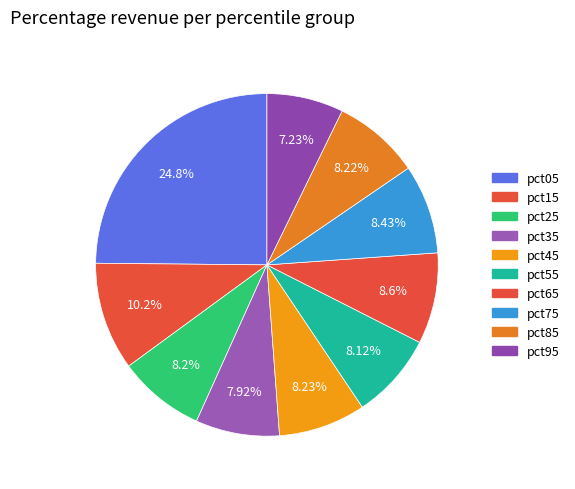

Count the number of slices in the pie.

10